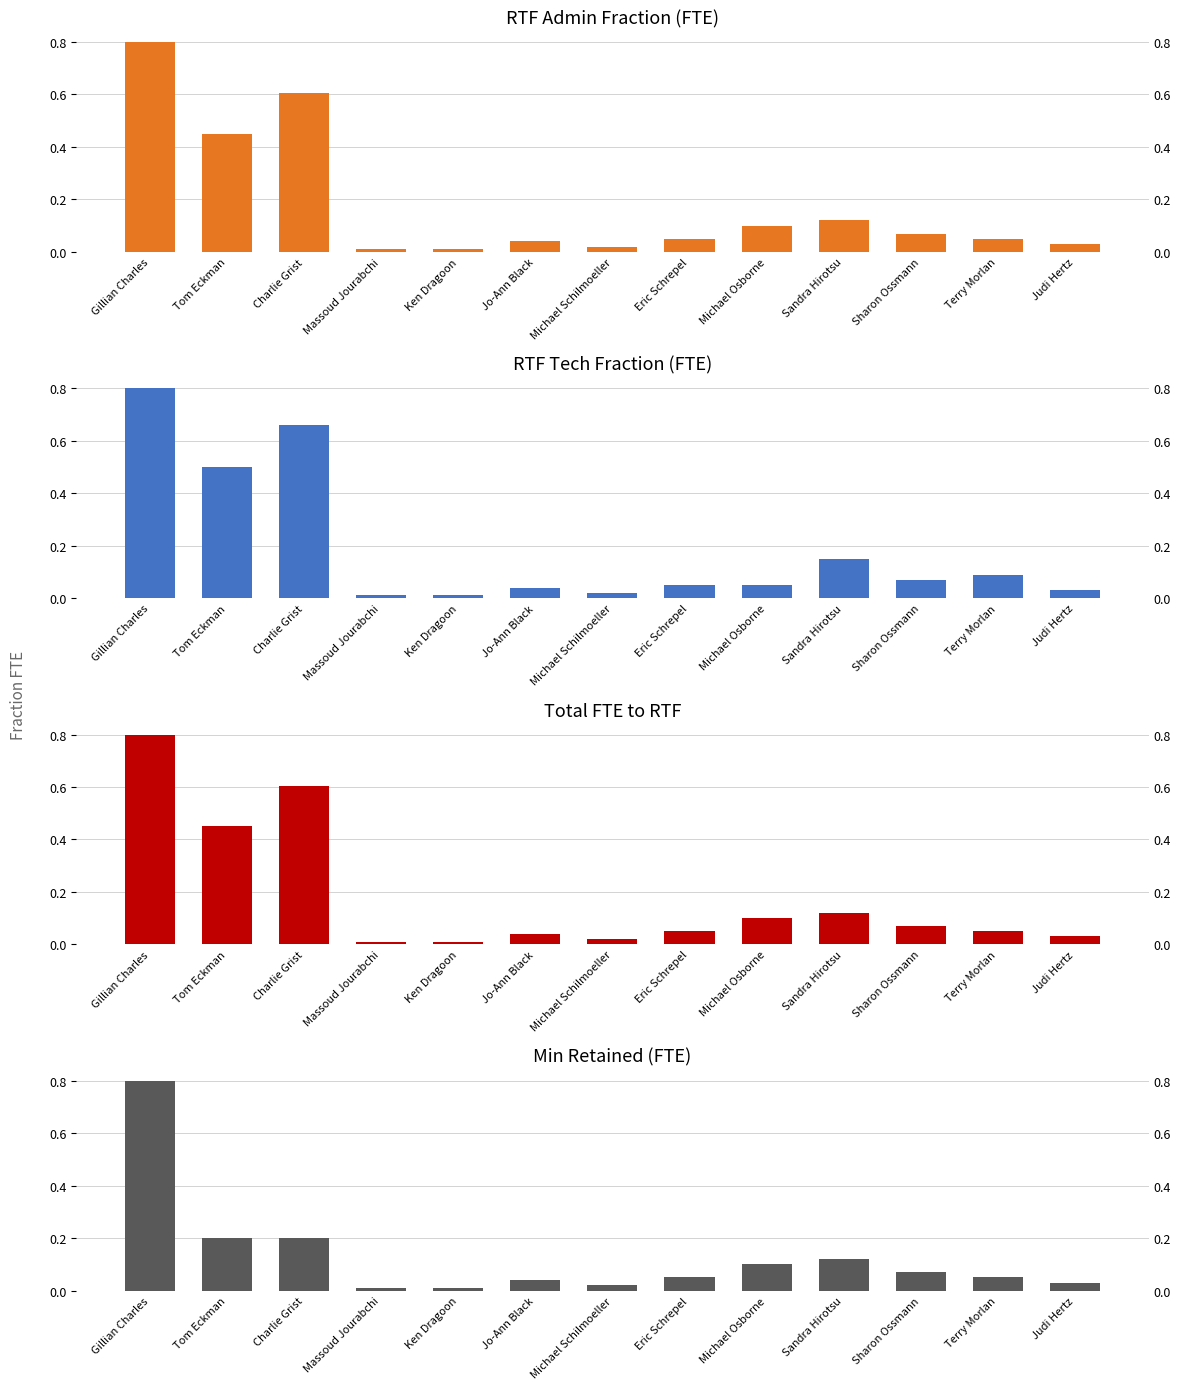

Reading left to right, list all the values displayed in this chart.

RTF Admin Fraction (FTE): 0.8	0.5	0.6	0.0	0.0	0.0	0.0	0.1	0.1	0.1	0.1	0.1	0.0
RTF Tech Fraction (FTE): 0.8	0.5	0.7	0.0	0.0	0.0	0.0	0.1	0.1	0.1	0.1	0.1	0.0
Total FTE to RTF: 0.8	0.5	0.6	0.0	0.0	0.0	0.0	0.1	0.1	0.1	0.1	0.1	0.0
Min Retained (FTE): 0.8	0.2	0.2	0.0	0.0	0.0	0.0	0.1	0.1	0.1	0.1	0.1	0.0